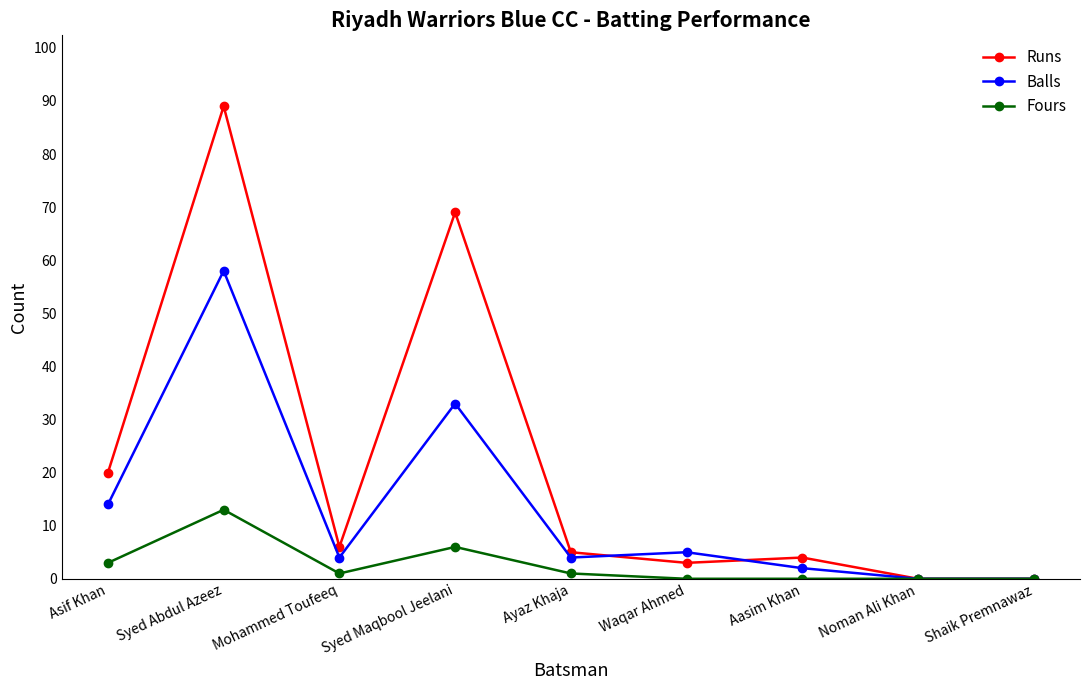

Where is Balls nearest to the value 29?

Syed Maqbool Jeelani